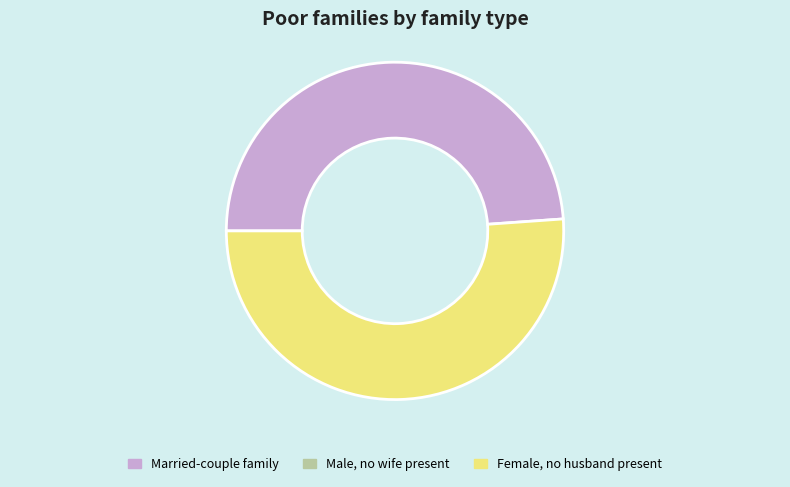

Is there a majority slice in this chart?

Yes